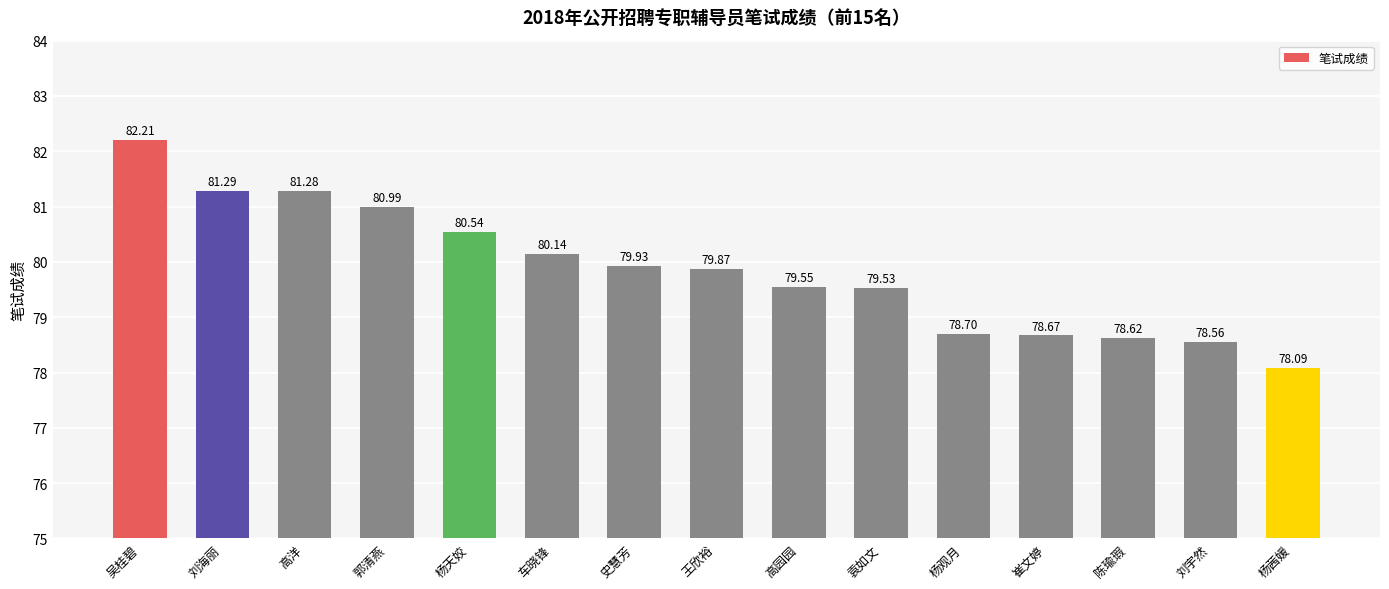

List the labels in order of value, largest first.

吴桂碧, 刘海丽, 高洋, 郭清燕, 杨天姣, 车晓锋, 史慧芳, 王欣裕, 高园园, 袁如文, 杨观月, 崔文婷, 陈瑜瑕, 刘宇然, 杨茜媛